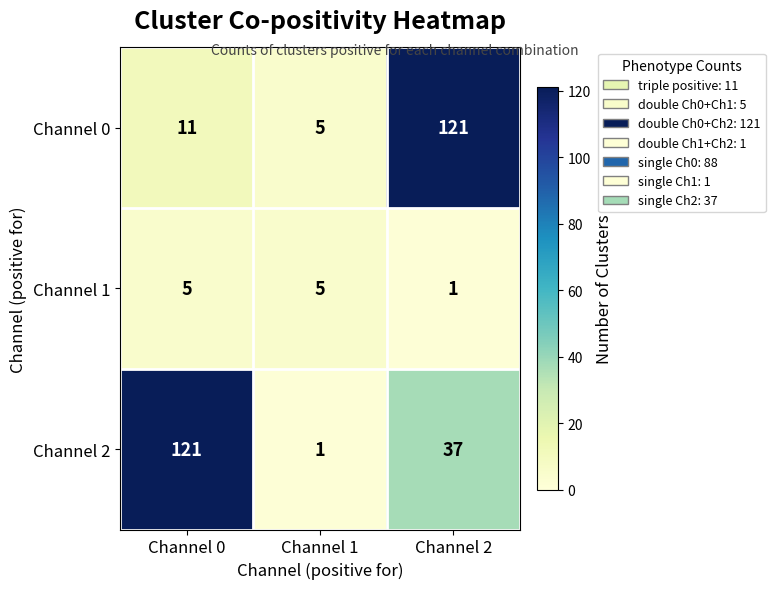

What is the total value across all series at Channel 1?

11